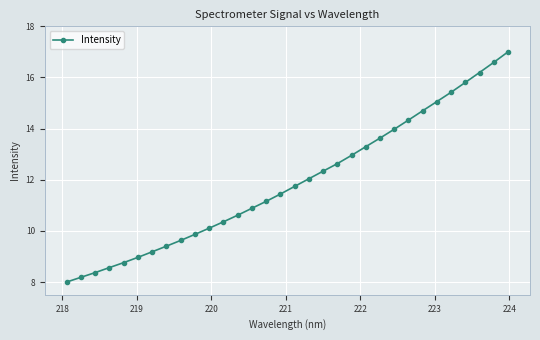

True or false: there are more than 2 points higher than both neighbors.

False